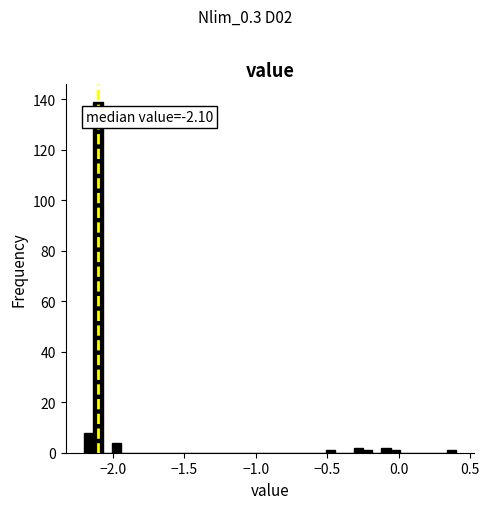

Read against the x-axis, roughly where is the centre of the tallest bar?

-2.10